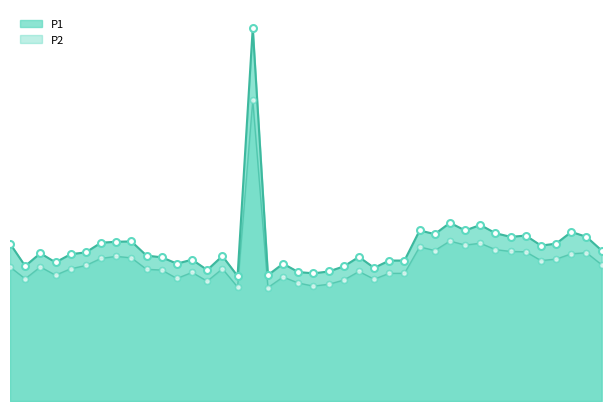

Which series has the largest Y range (max minus min)?

P1